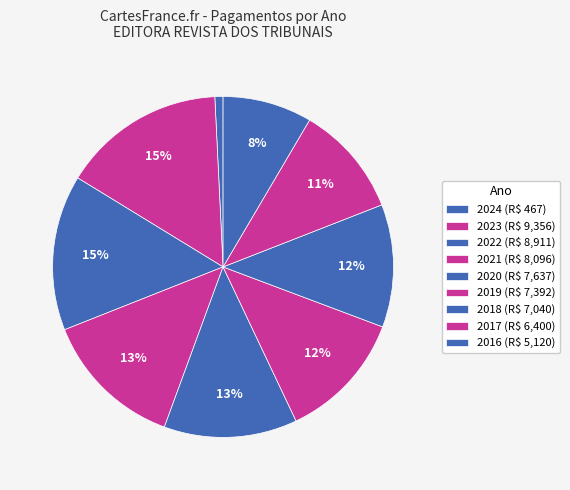

What percentage is the 2022 slice, to the nearest percent?

15%